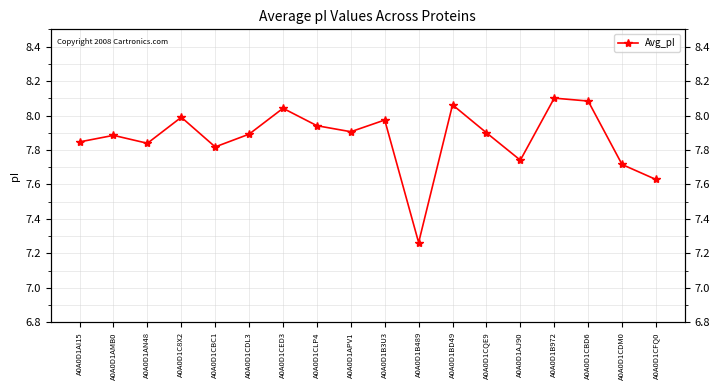

List the labels in order of value, smallest first.

A0A0D1B489, A0A0D1CFQ0, A0A0D1CDM0, A0A0D1AJ90, A0A0D1CBC1, A0A0D1AN48, A0A0D1AI15, A0A0D1AMB0, A0A0D1CDL3, A0A0D1CQE9, A0A0D1APV1, A0A0D1CLP4, A0A0D1B3U3, A0A0D1C8X2, A0A0D1CED3, A0A0D1BD49, A0A0D1CBD6, A0A0D1B972